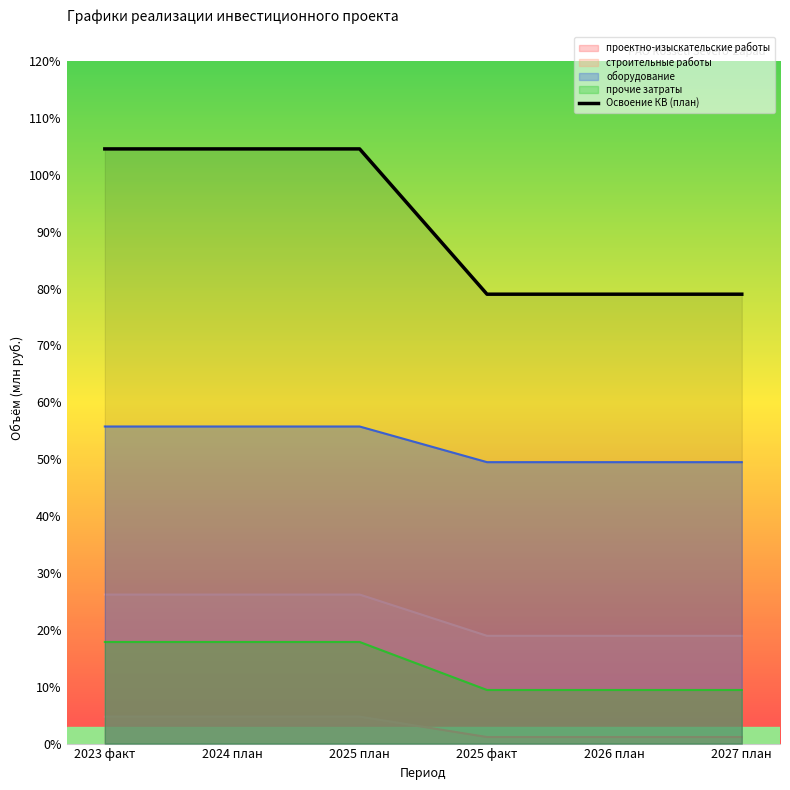

Is it true that the value at 2025 план is 0.7?

False